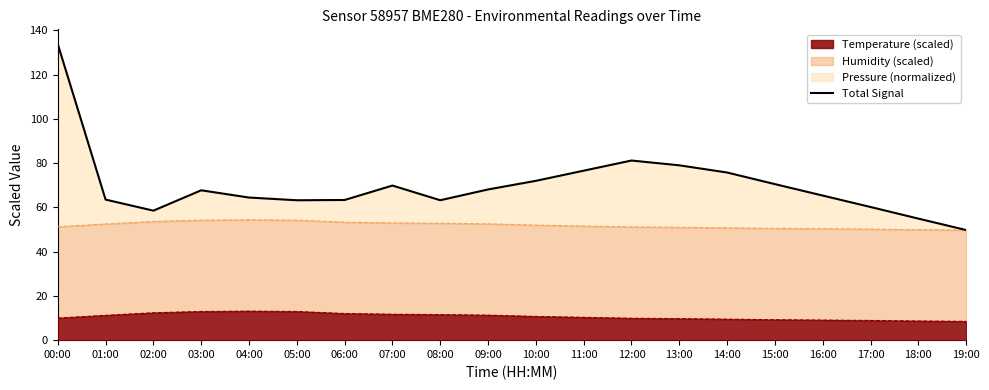

How many interior local valleys (lower than both neighbors) does the data have?

3